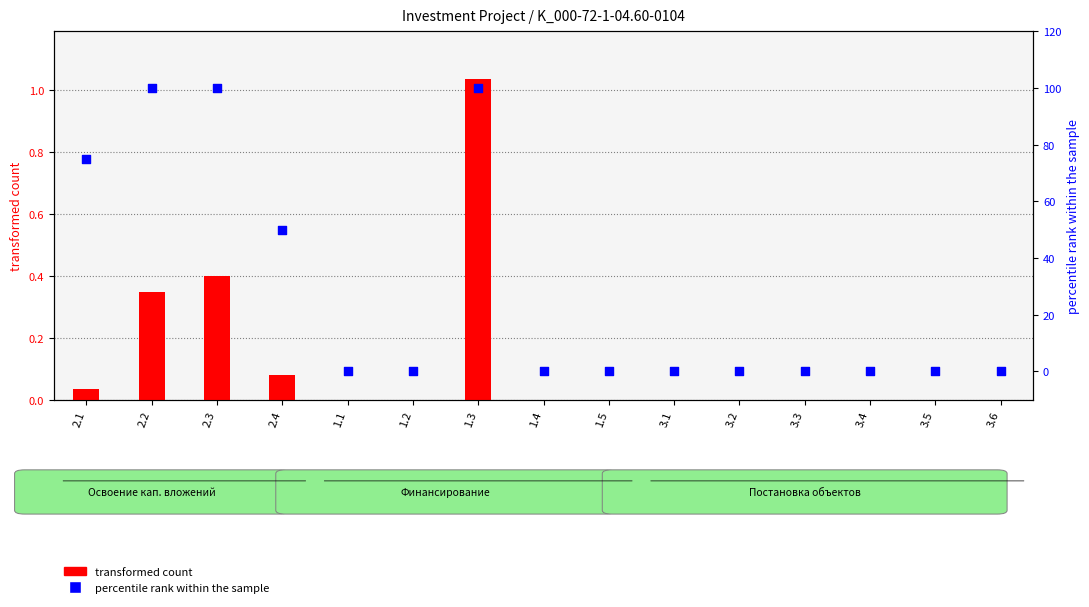

Which series has the largest Y range (max minus min)?

percentile rank within the sample